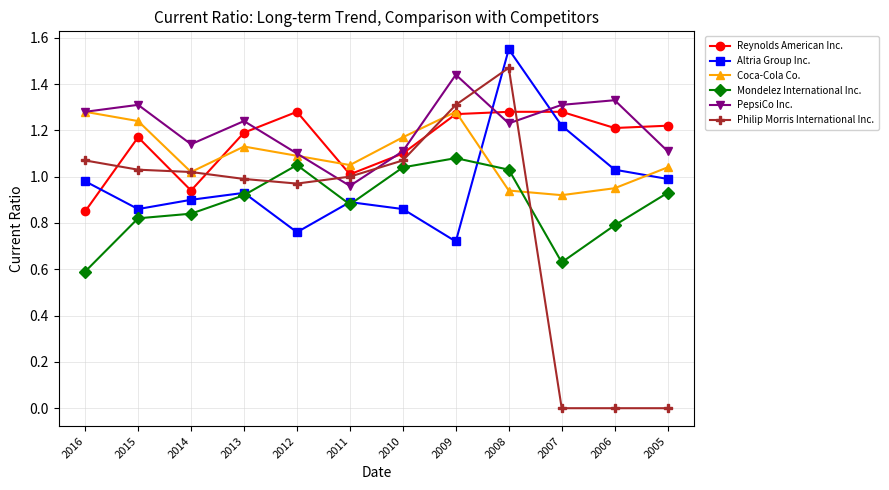

True or false: Coca-Cola Co. has a value of 0.9 at 2007.

True